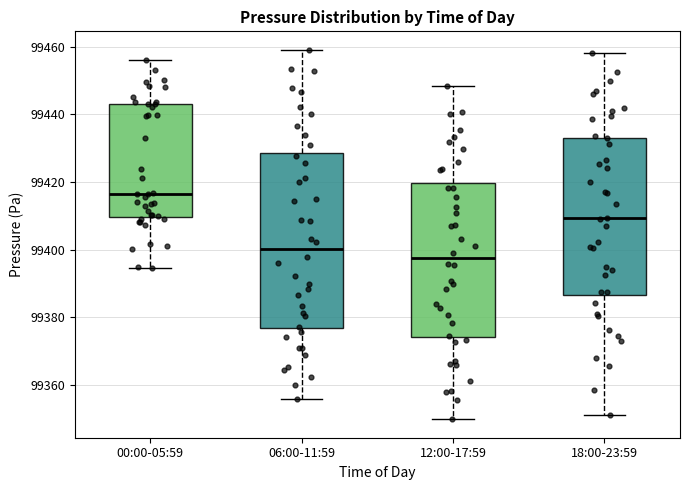

Which box's median line is the highest?

00:00-05:59